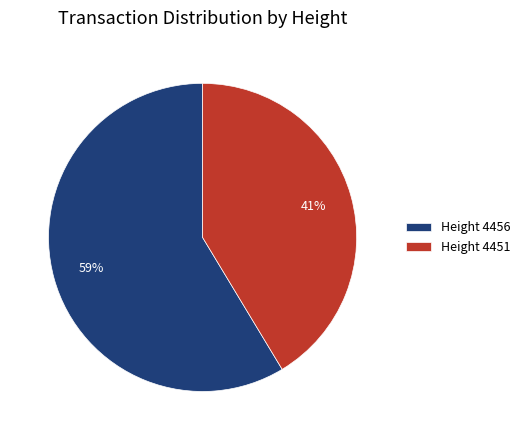

The Height 4451 slice represents 41% of the pie. True or false?

True